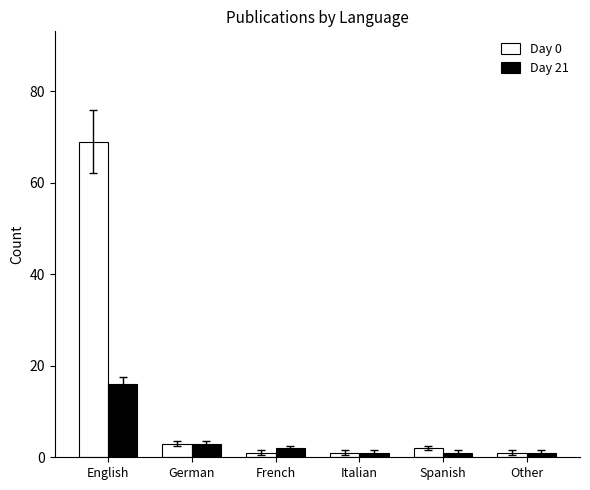

What is the maximum value shown in the chart?

69